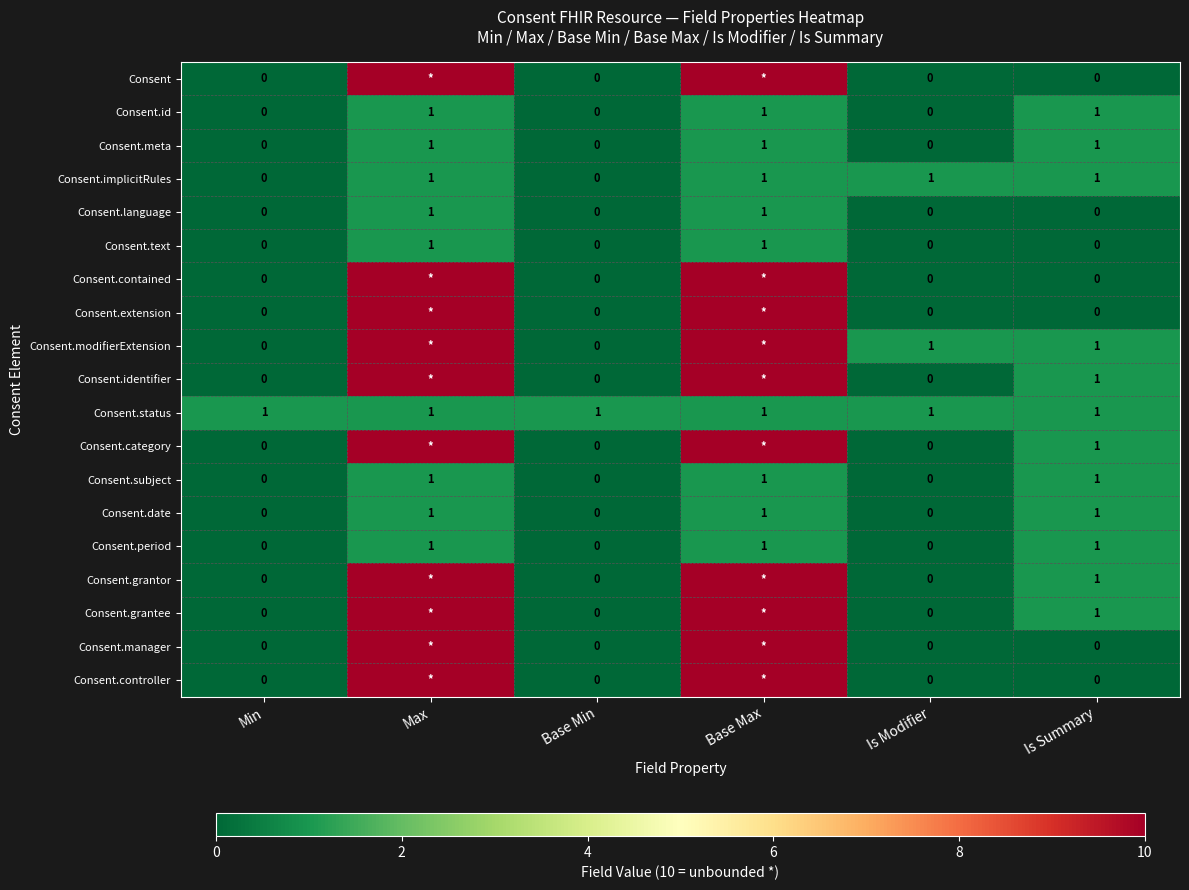

What is the sum of all Consent.subject values?

3